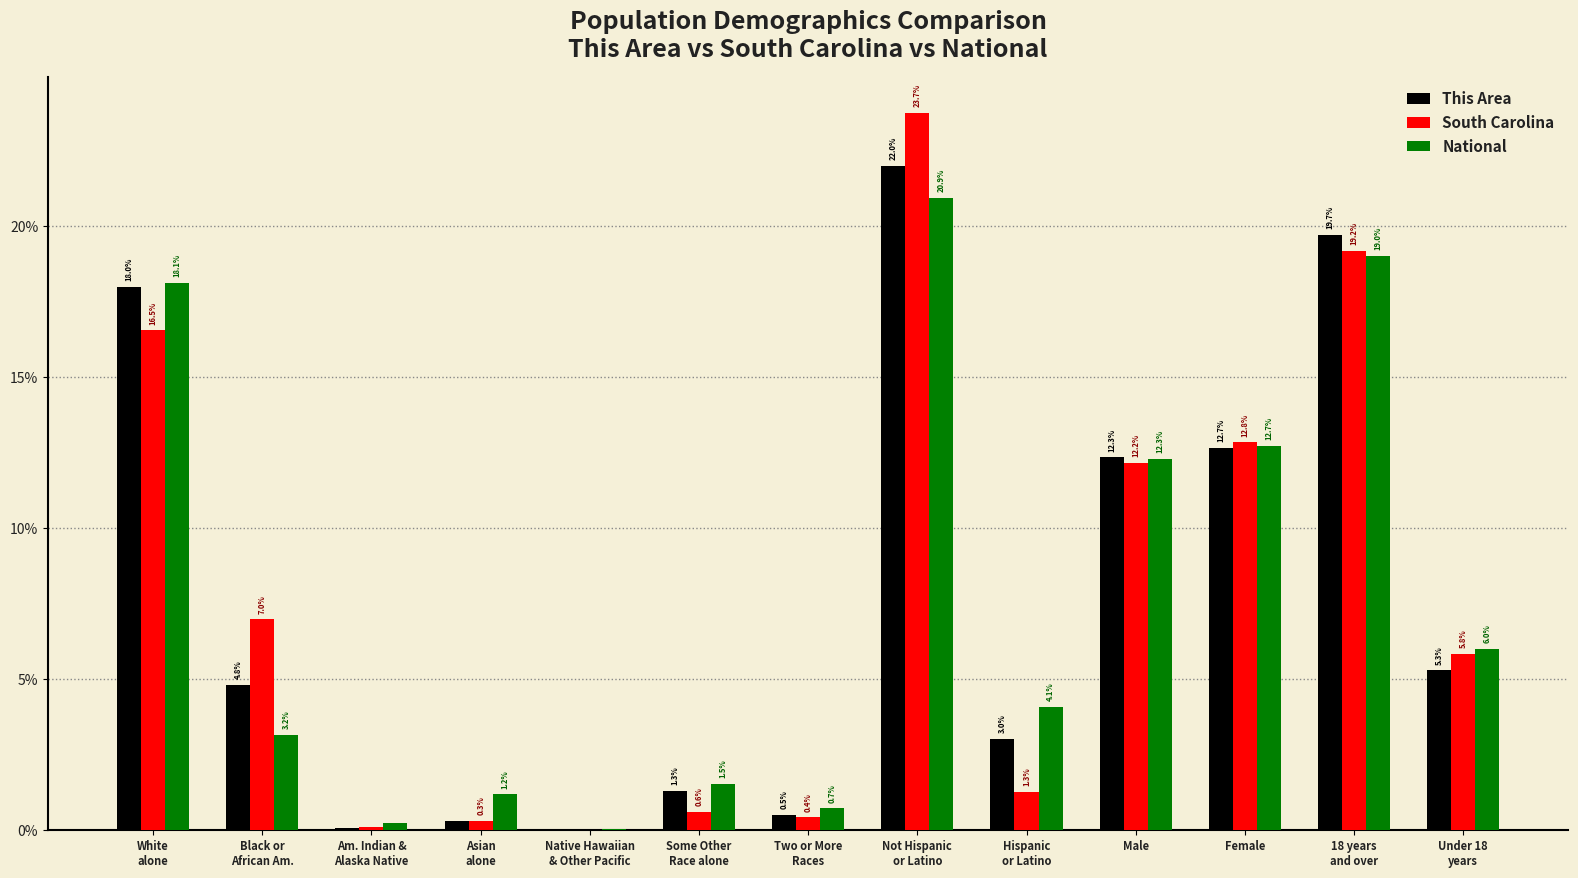

The National series shows 12.3 at Male. True or false?

True